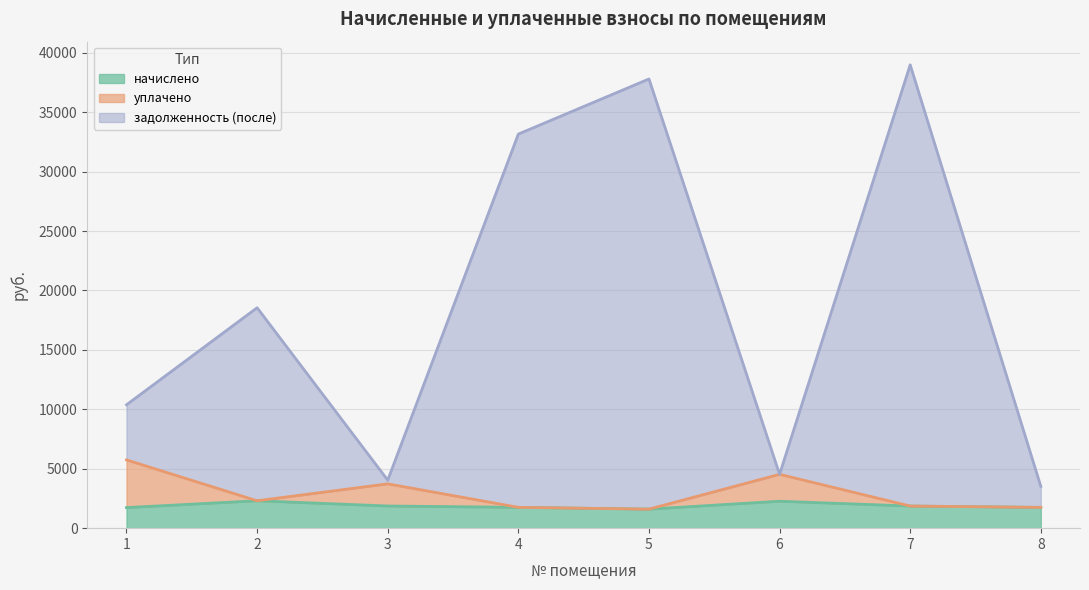

Where is уплачено nearest to the value 3672?

3